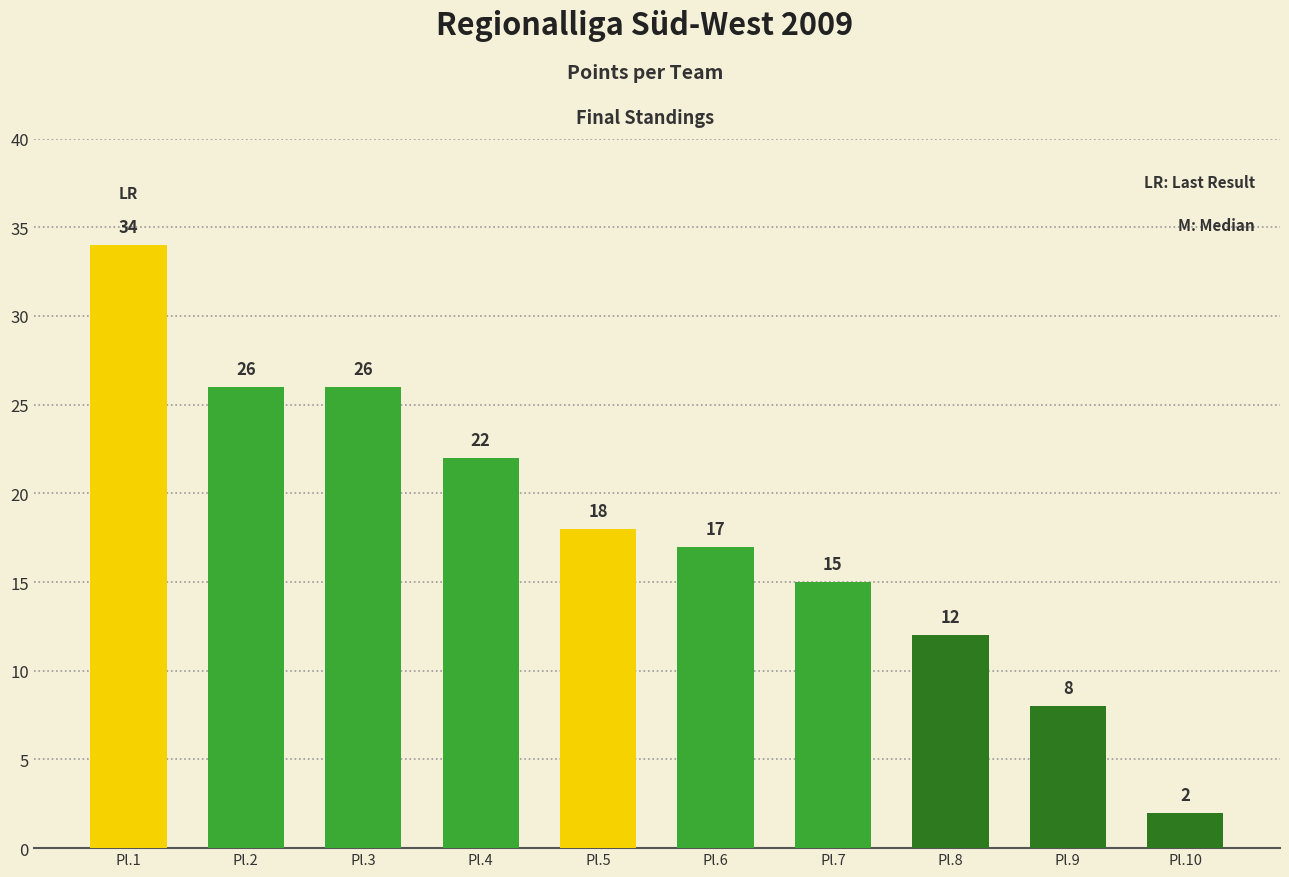

Which category has the lowest value across all series?

Pl.10